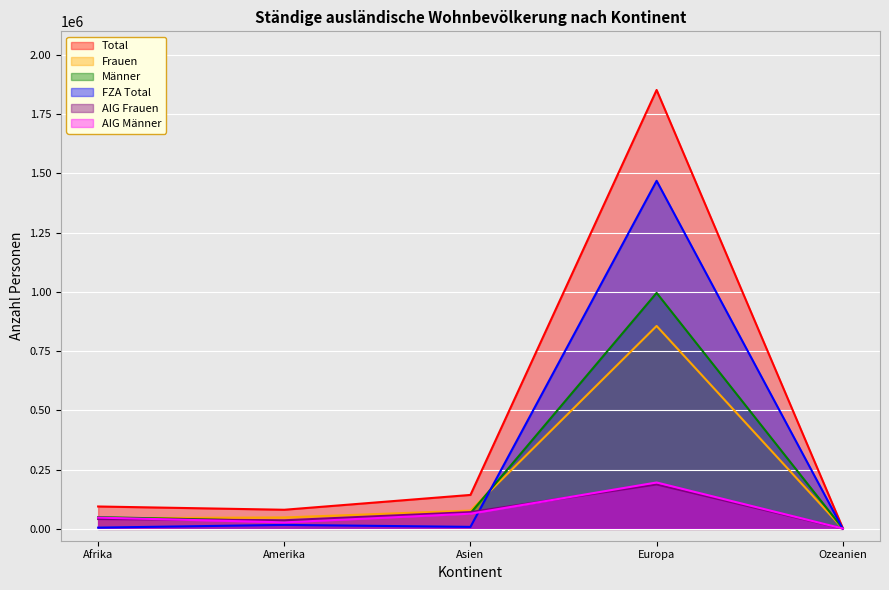

What is the difference between the second highest and minimum values in the AIG Frauen series?

69479